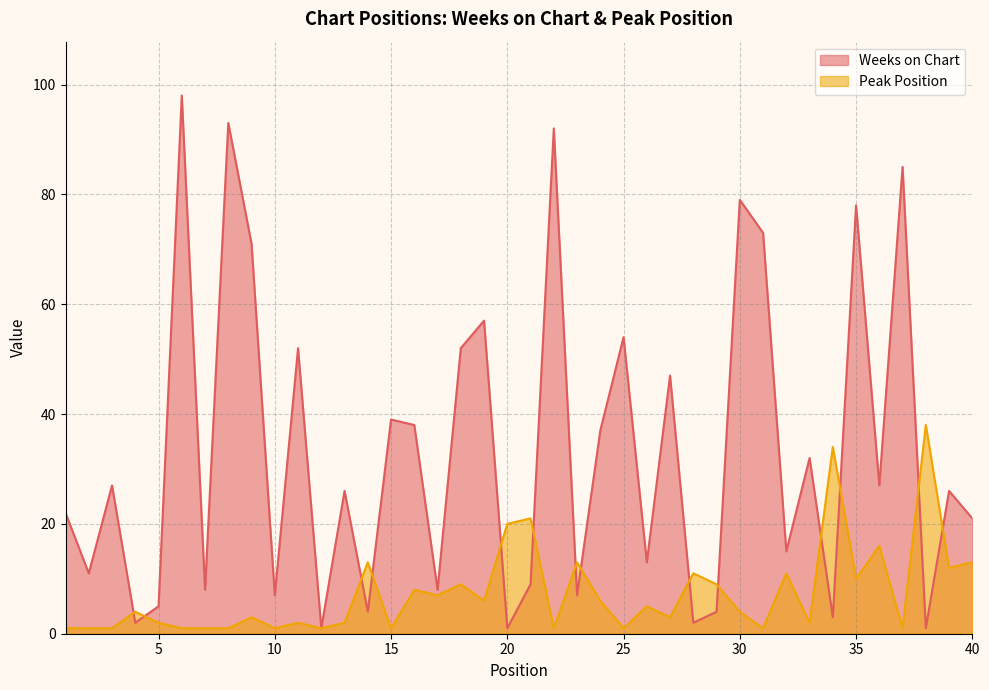

Between 3 and 38, which series saw the biggest shift?

Peak Position